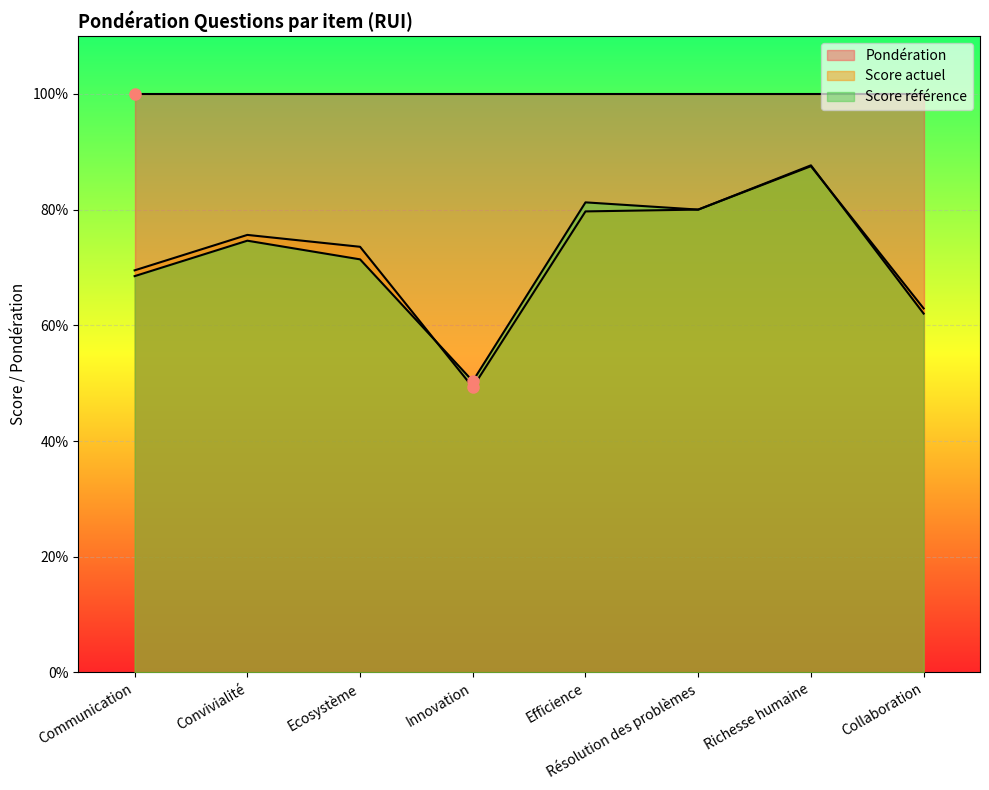

What is the sum of the Score actuel values at Convivialité and Résolution des problèmes?

1.6